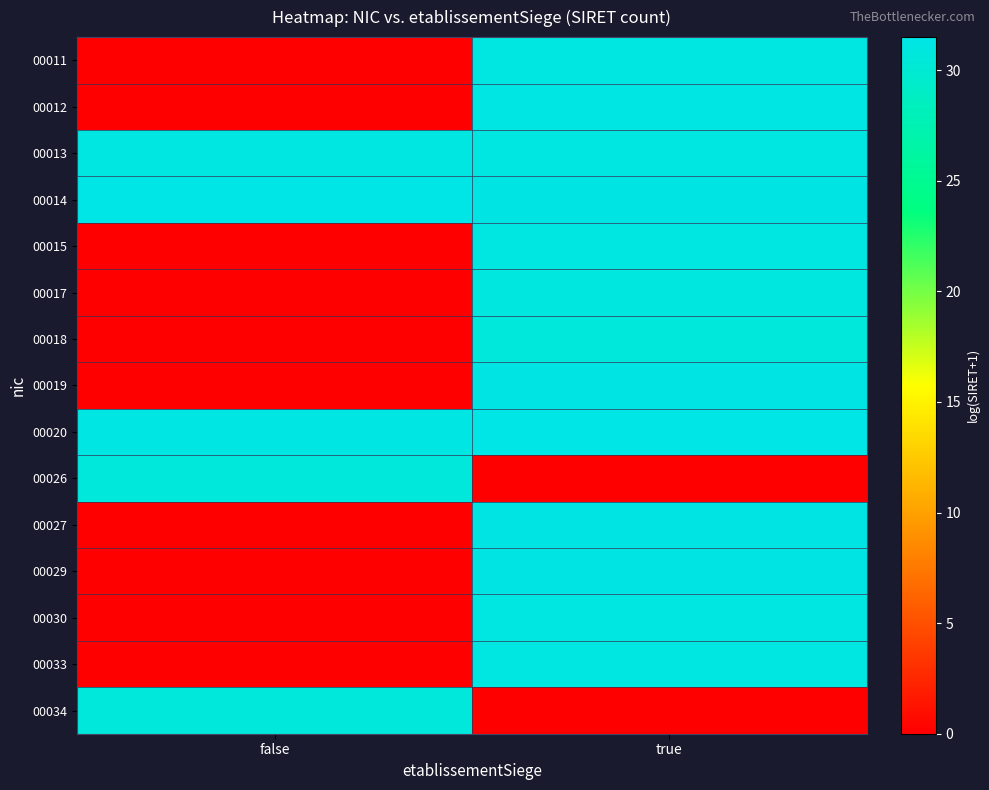

At true, list the series in order from smallest to largest.

00026, 00034, 00018, 00017, 00015, 00013, 00030, 00011, 00033, 00012, 00027, 00019, 00014, 00029, 00020